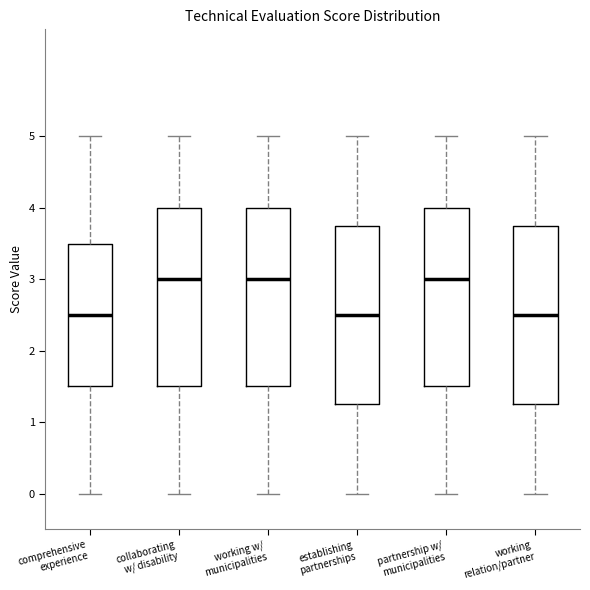

Reading left to right, transcribe this box plot: for each box, give where its median line is, the range the box spans, and where its two whiskers end, as read against the y-axis. The values are not printed on the chart, so give them approximately, as read against the axis.

comprehensive experience: median 2.5, box 1.5 to 3.5, whiskers 0.0 to 5.0
collaborating w/ disability: median 3.0, box 1.5 to 4.0, whiskers 0.0 to 5.0
working w/ municipalities: median 3.0, box 1.5 to 4.0, whiskers 0.0 to 5.0
establishing partnerships: median 2.5, box 1.3 to 3.8, whiskers 0.0 to 5.0
partnership w/ municipalities: median 3.0, box 1.5 to 4.0, whiskers 0.0 to 5.0
working relation/partner: median 2.5, box 1.3 to 3.8, whiskers 0.0 to 5.0